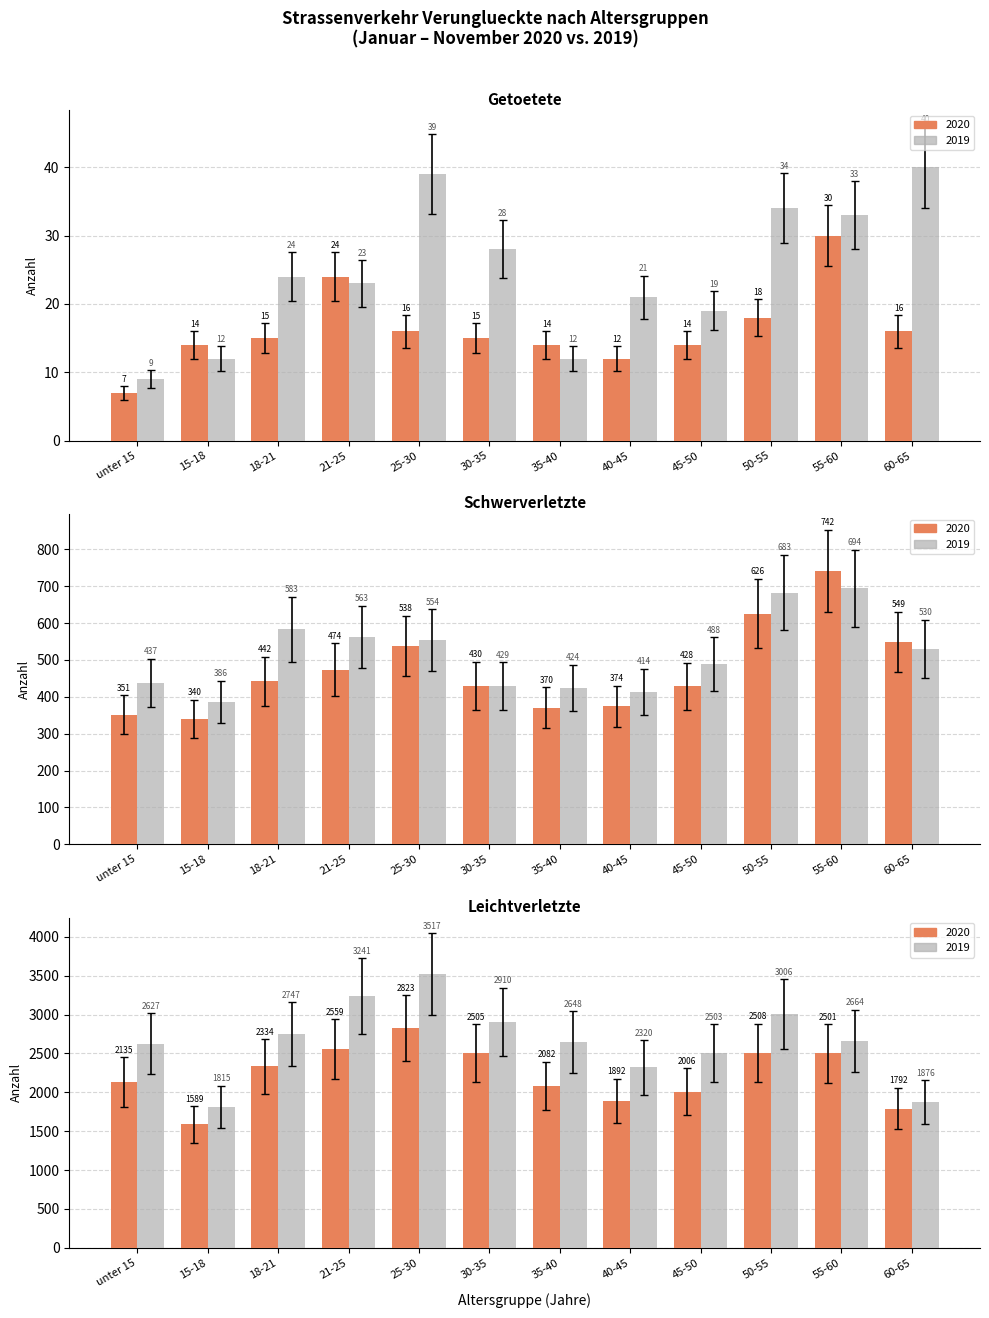

What is the difference between the highest and lowest values at unter 15?

2447.6